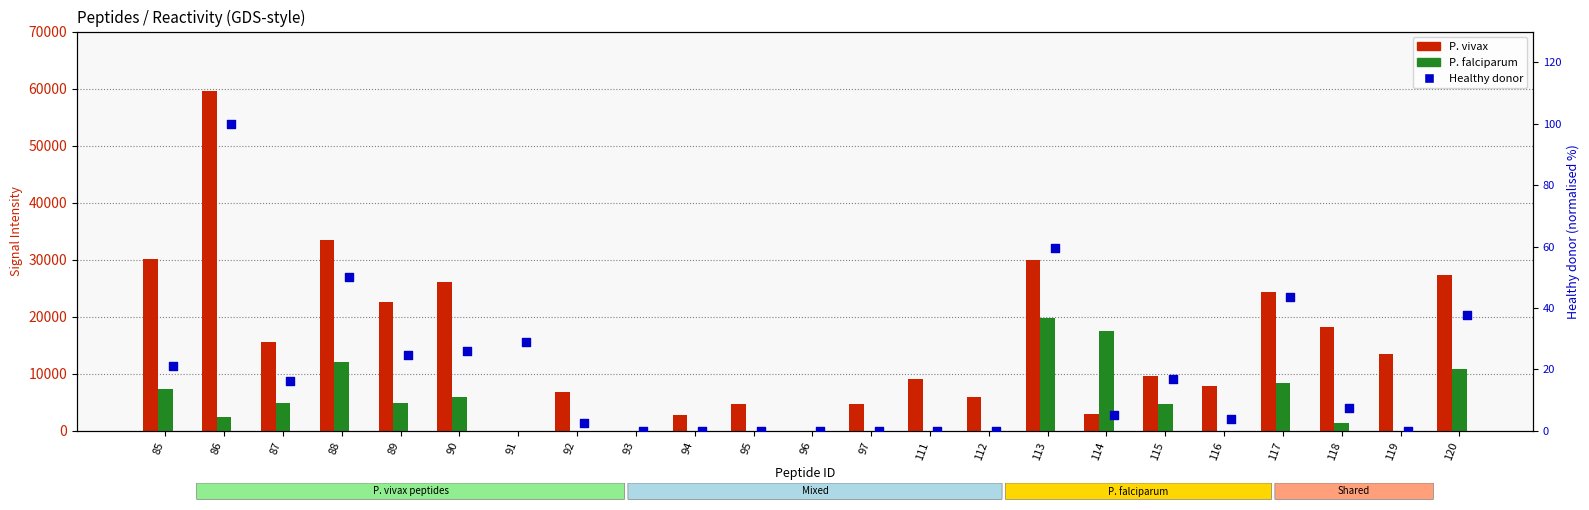

Which series reaches the maximum Y coordinate?

P. vivax